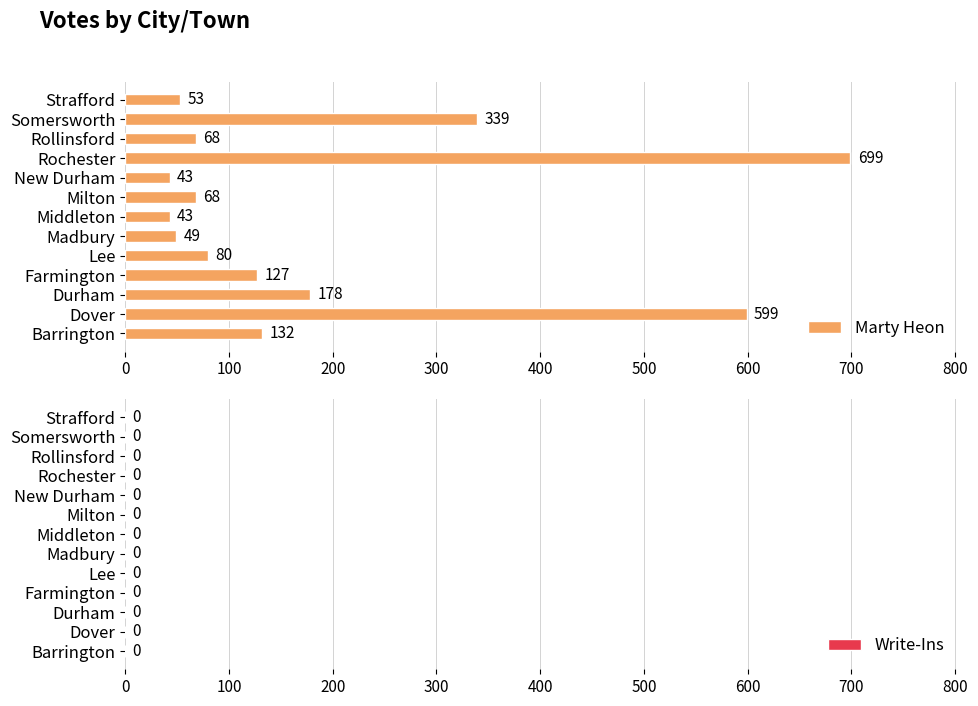

What is the minimum value shown in the chart?

43